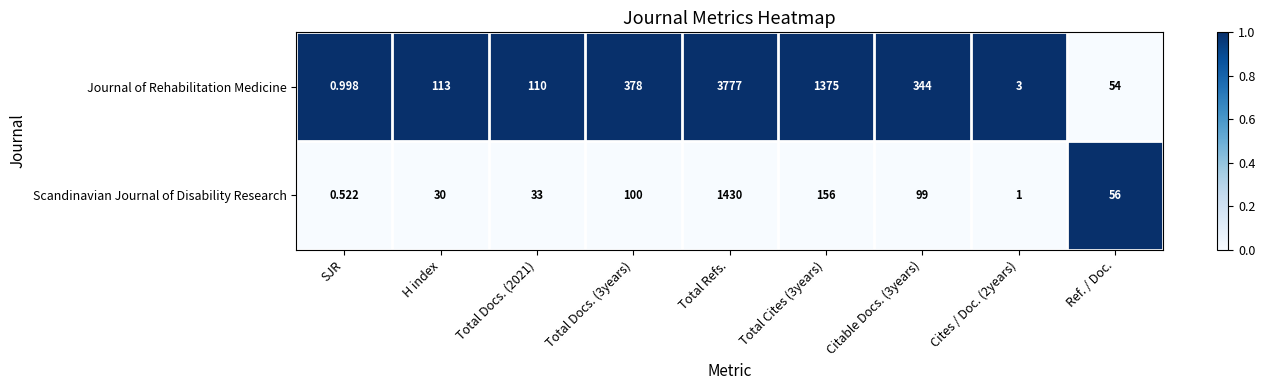

Which series has the widest spread of values?

Journal of Rehabilitation Medicine